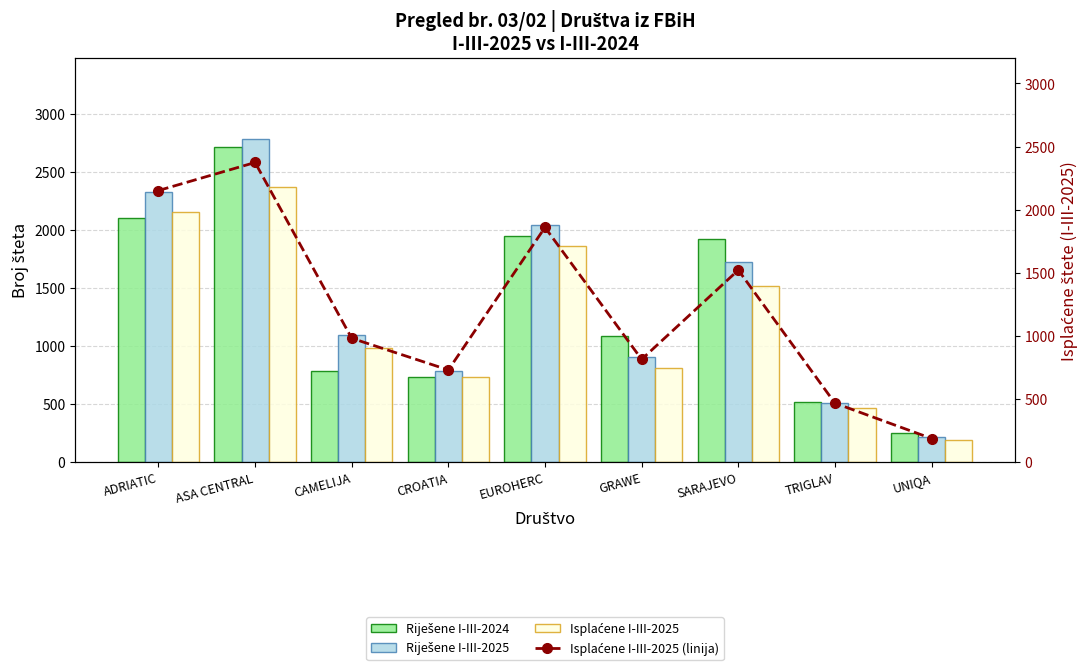

List the labels in order of Isplaćene I-III-2025 (linija) value, largest first.

ASA CENTRAL, ADRIATIC, EUROHERC, SARAJEVO, CAMELIJA, GRAWE, CROATIA, TRIGLAV, UNIQA